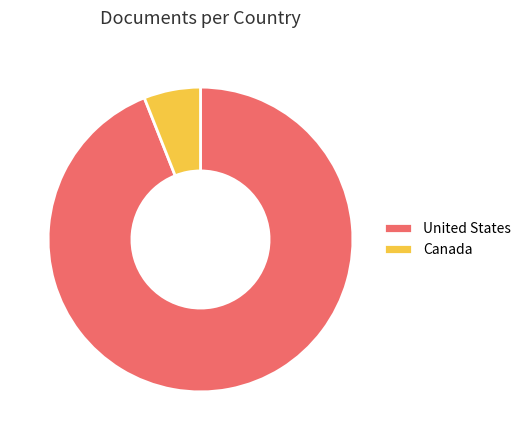

Count the number of slices in the pie.

2